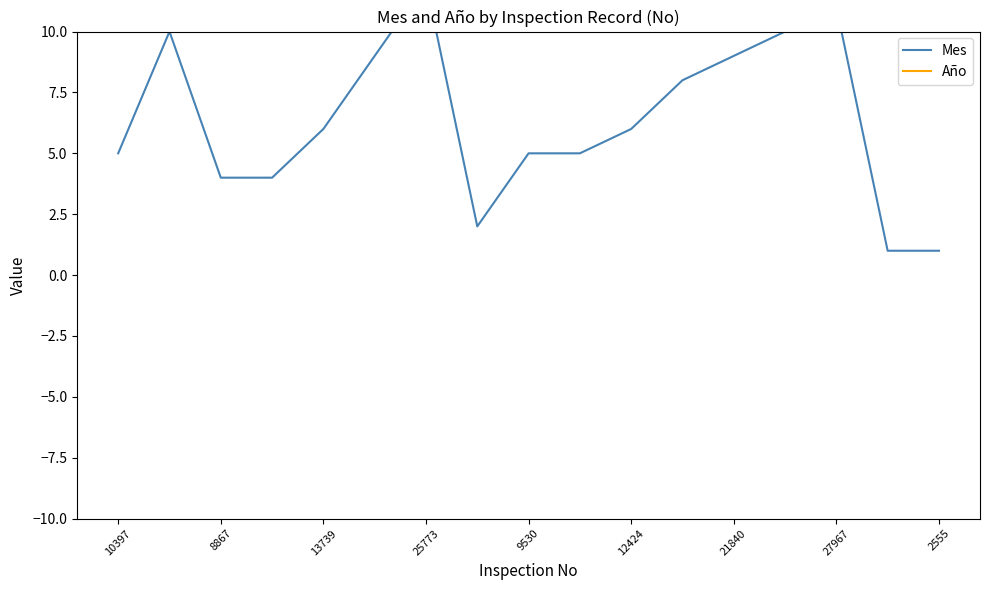

The value of Mes at 12424 is 6. True or false?

True